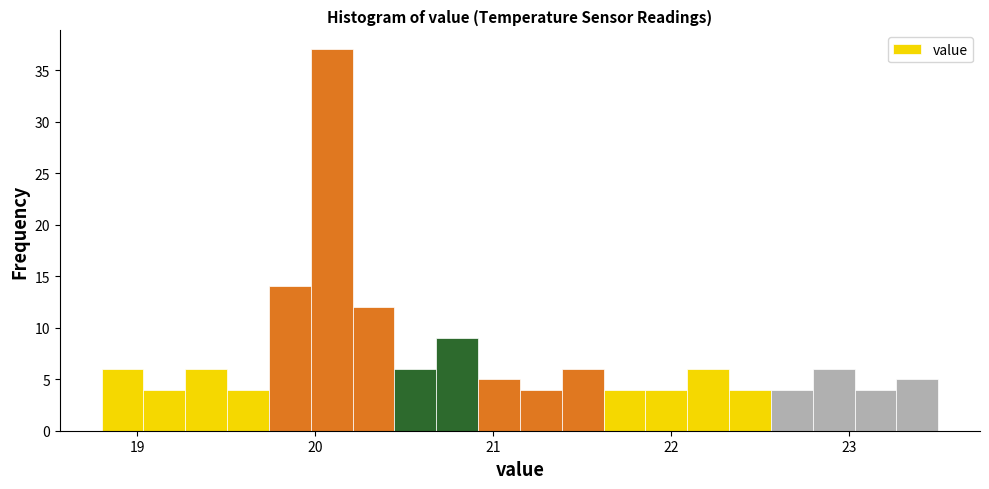

Read against the x-axis, roughly where is the centre of the tallest bar?

20.1